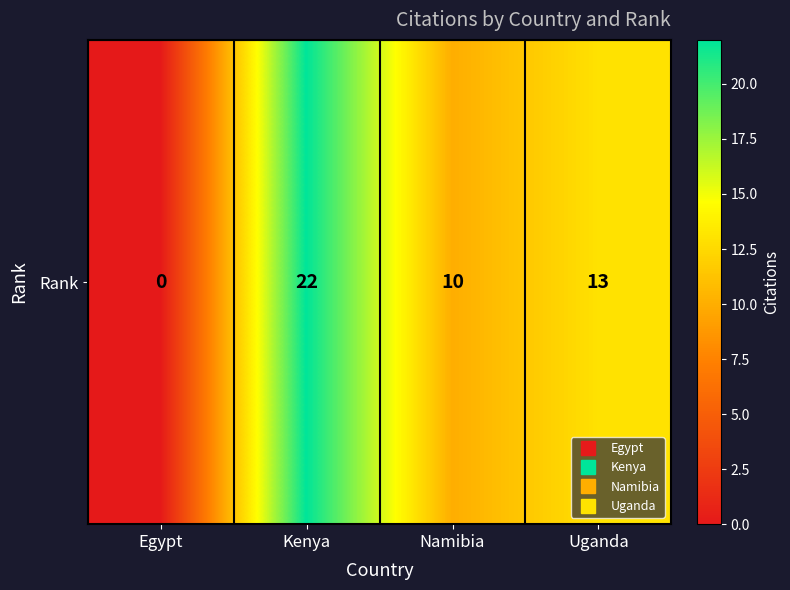

What is the greatest value displayed?

22